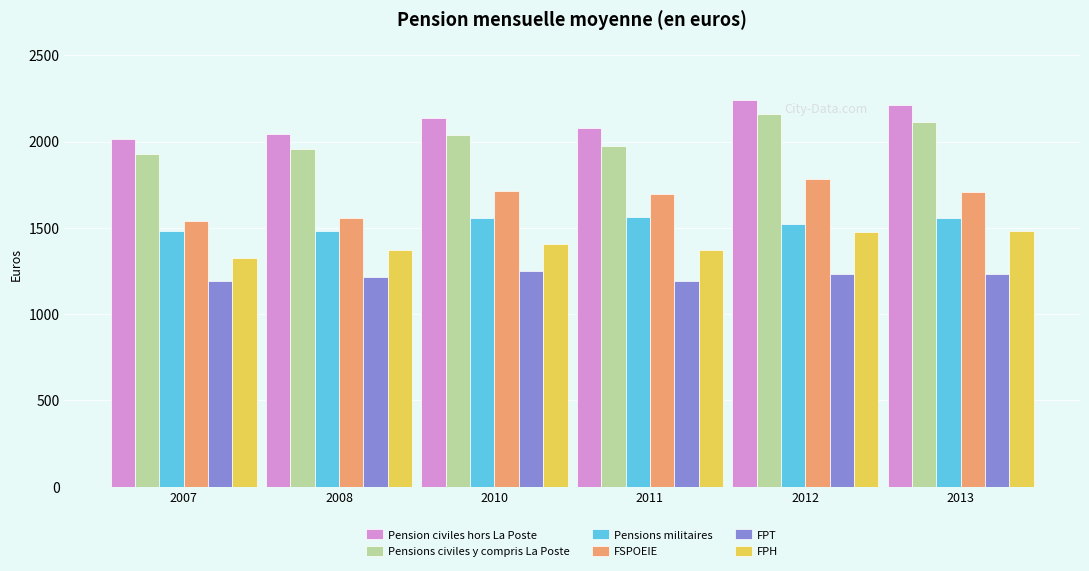

At 2012, list the series in order from smallest to largest.

FPT, FPH, Pensions militaires, FSPOEIE, Pensions civiles y compris La Poste, Pension civiles hors La Poste